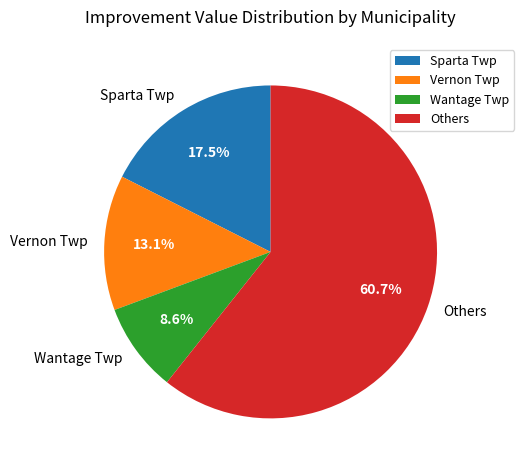

How many slices are in this pie chart?

4